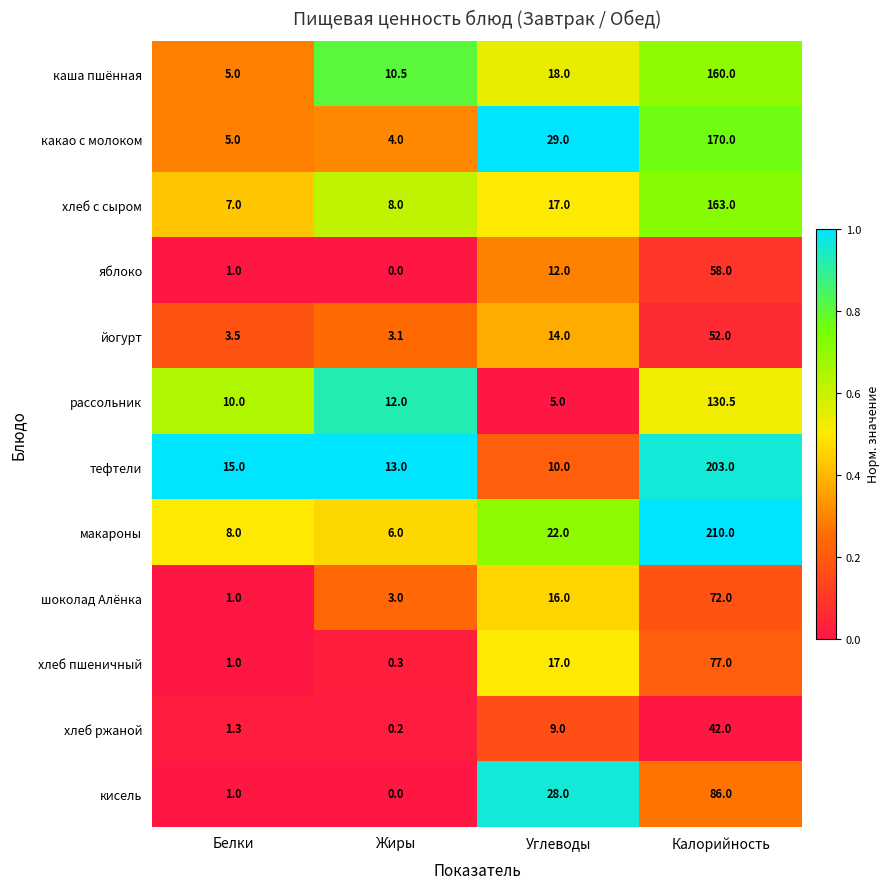

How many categories are shown in the chart?

4